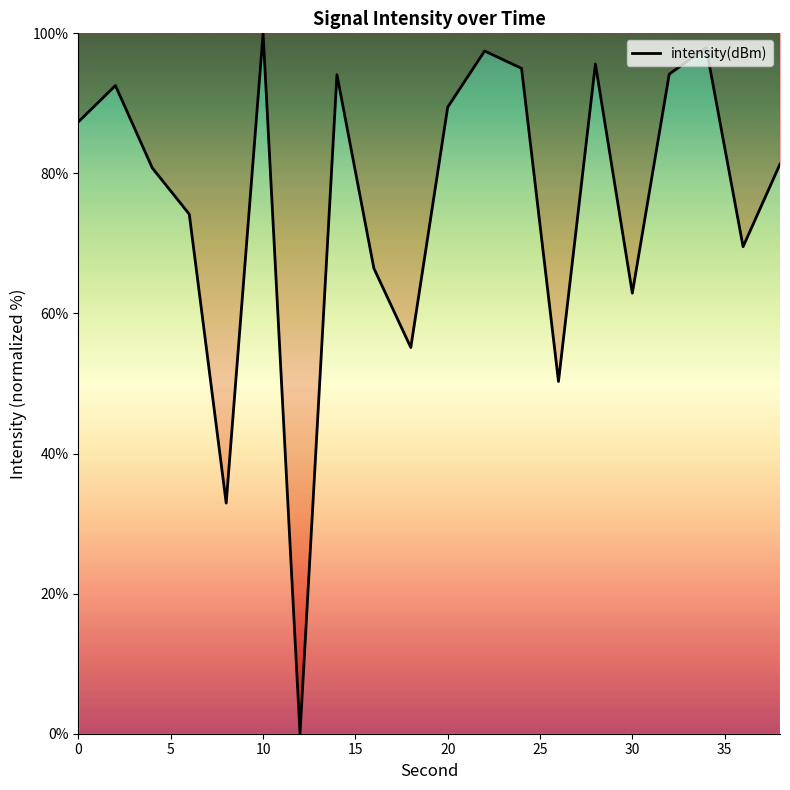

Count the number of data series in this chart.

1